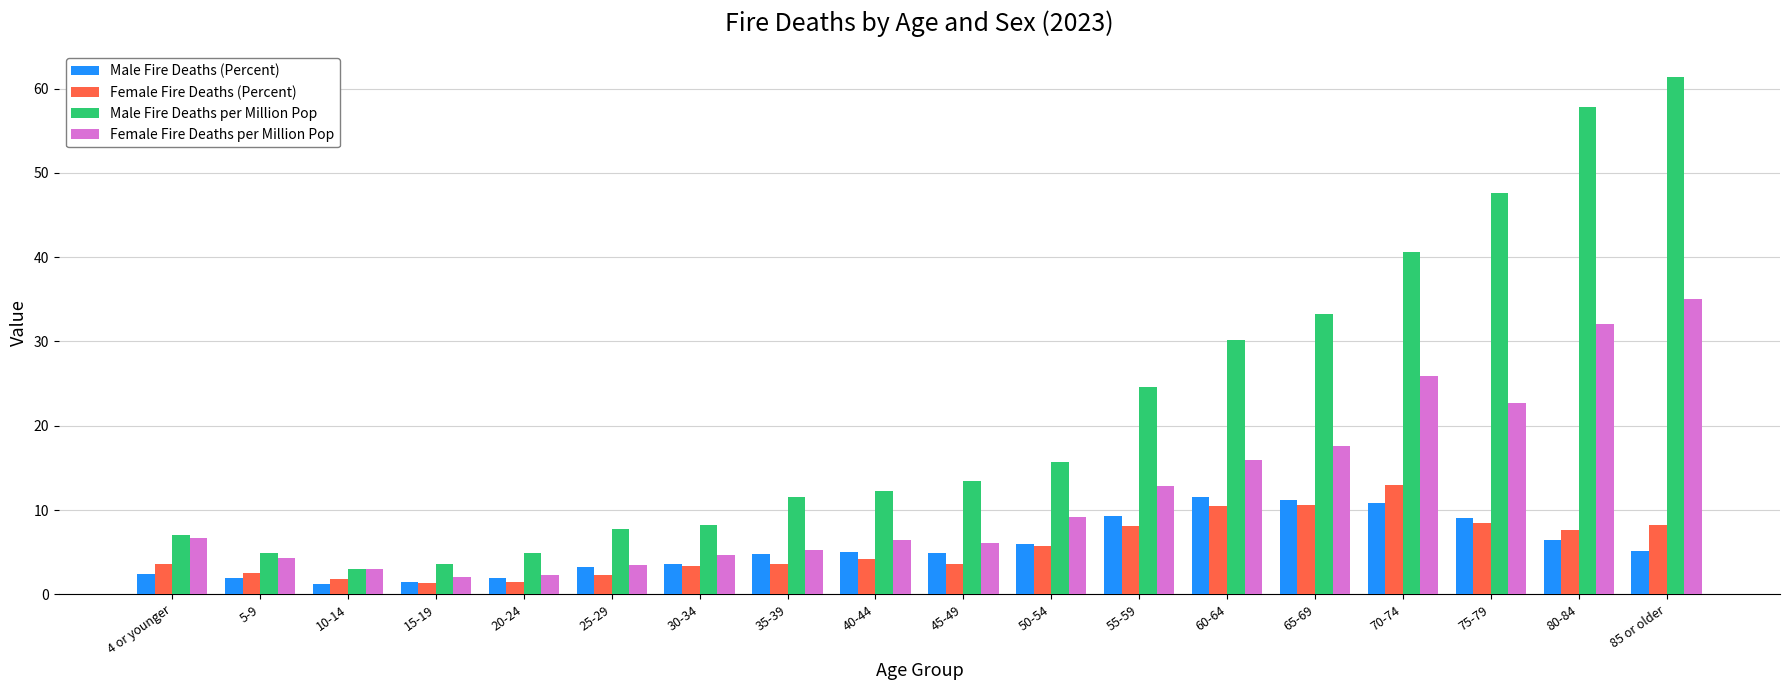

What is the value of the Male Fire Deaths per Million Pop bar at the 7th from the left?

8.2